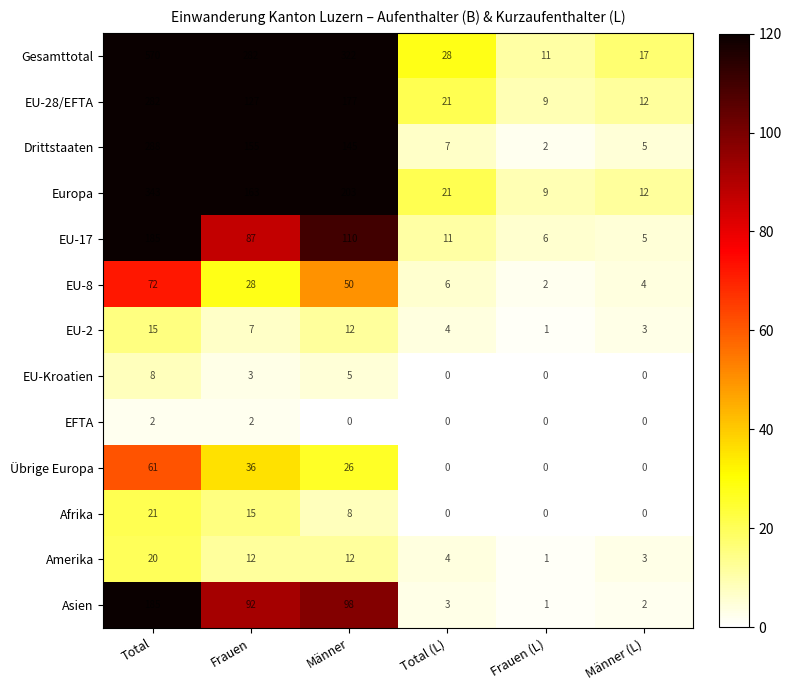

What is the difference between the Übrige Europa values at Männer and Männer (L)?

26